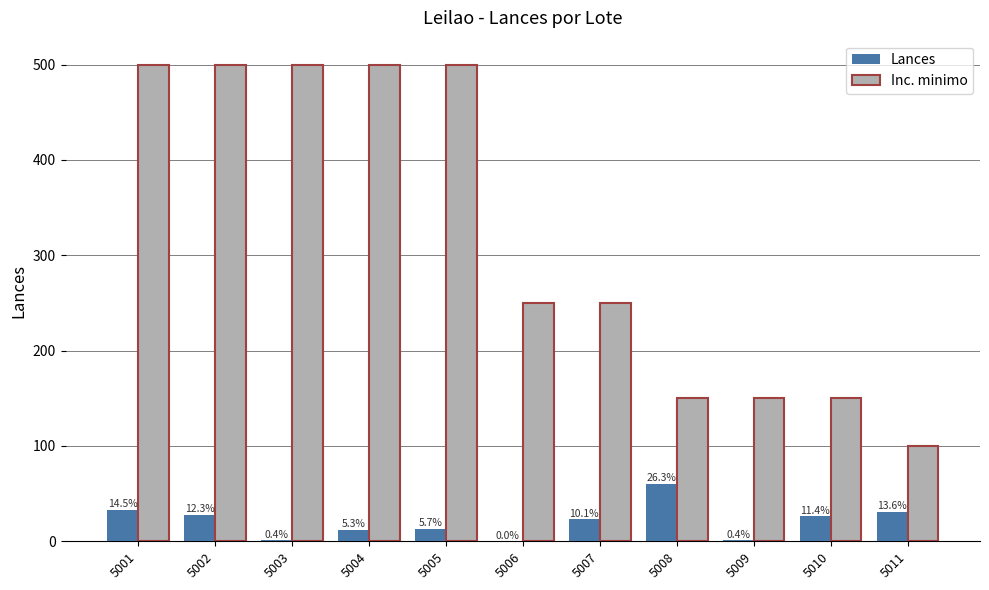

The Inc. minimo series shows 804 at 5002. True or false?

False